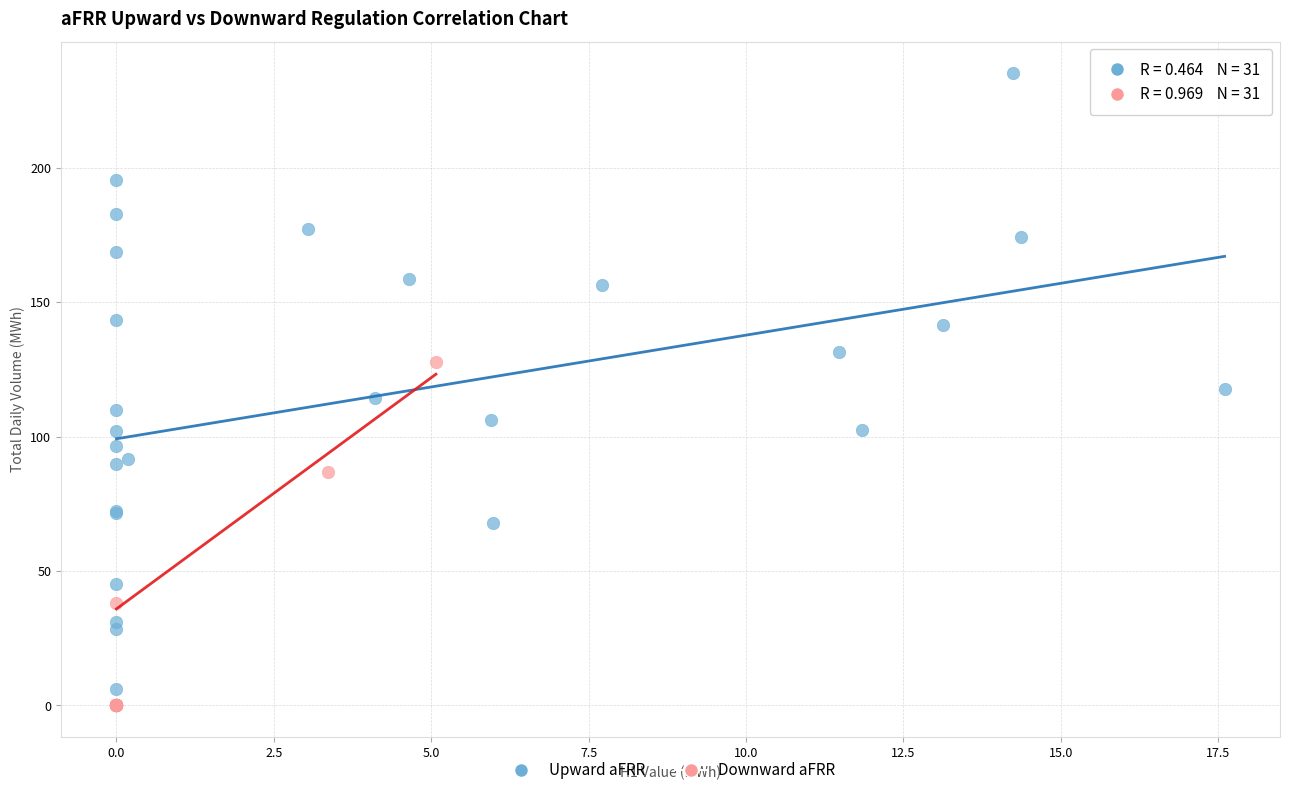

Which series has the widest spread of Y values?

Upward aFRR